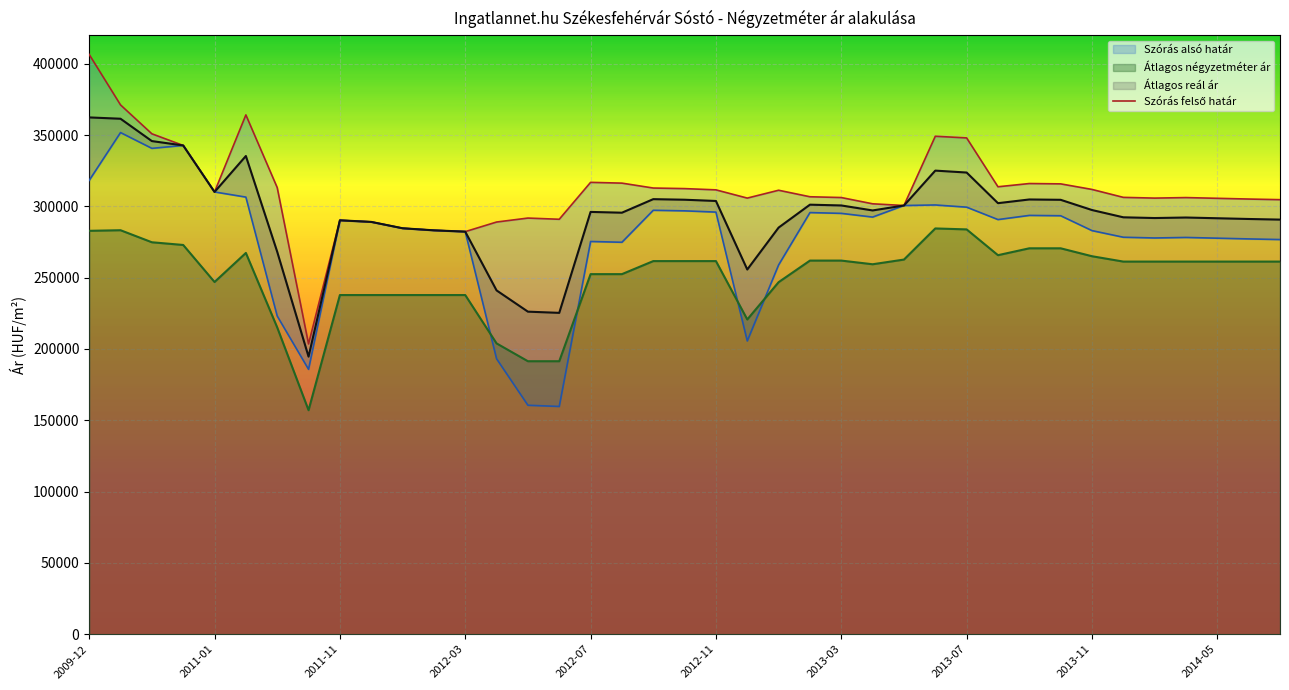

What is the ratio of the value at 17 to the value at 37?

1.0